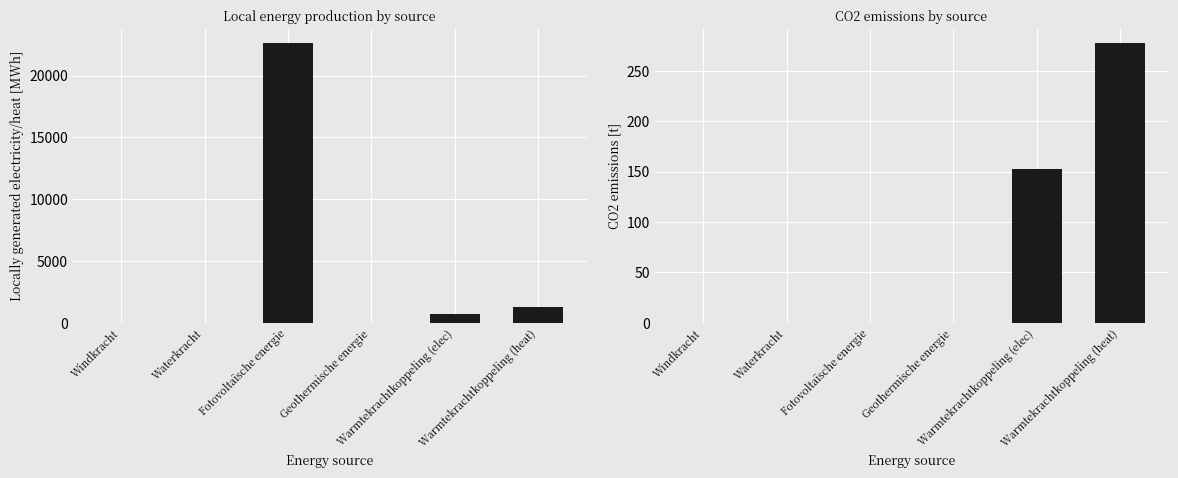

How many groups of bars are there?

6